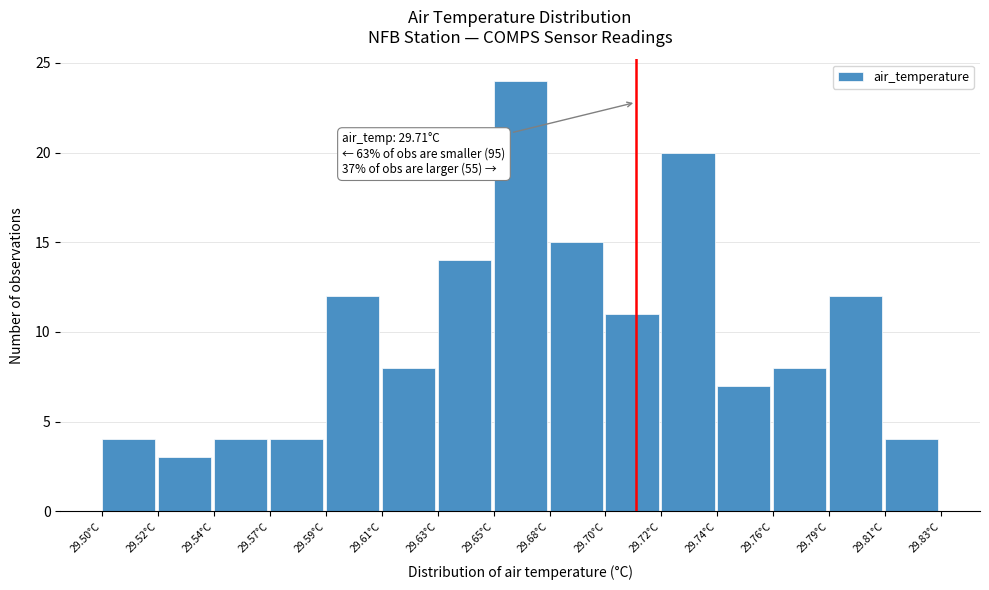

Reading left to right, transcribe all the data shown in this chart.

4	3	4	4	12	8	14	24	15	11	20	7	8	12	4